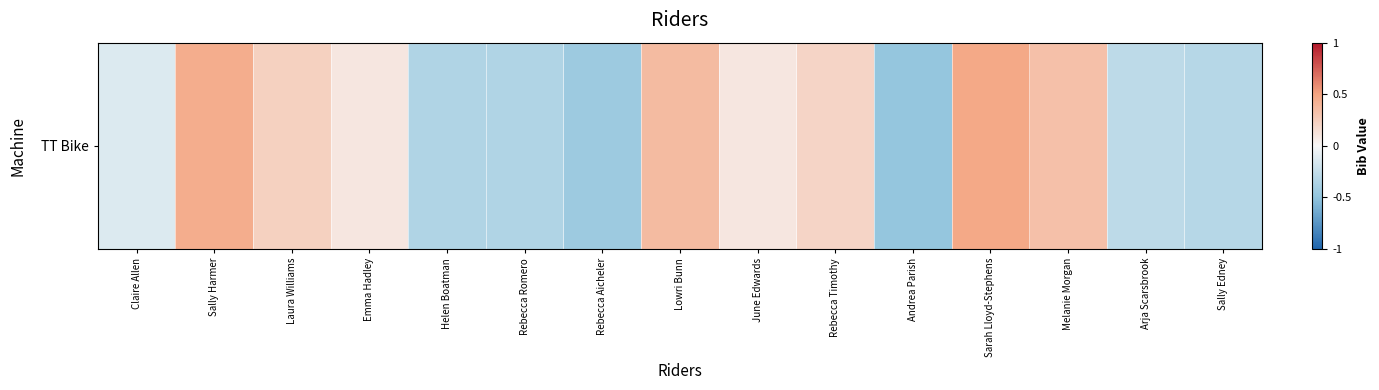

Rank the categories by value from lowest to highest.

Andrea Parish, Rebecca Aicheler, Rebecca Romero, Helen Boatman, Sally Edney, Arja Scarsbrook, Claire Allen, Emma Hadley, June Edwards, Rebecca Timothy, Laura Williams, Melanie Morgan, Lowri Bunn, Sally Harmer, Sarah Lloyd-Stephens